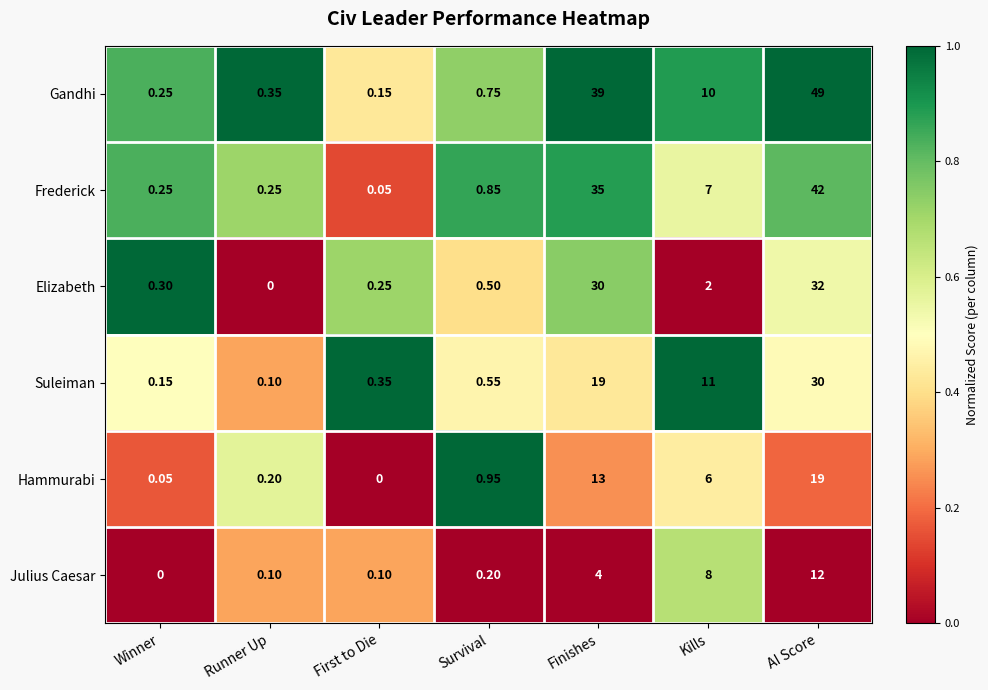

Is the value of Frederick at Runner Up greater than the value of Hammurabi at Survival?

No